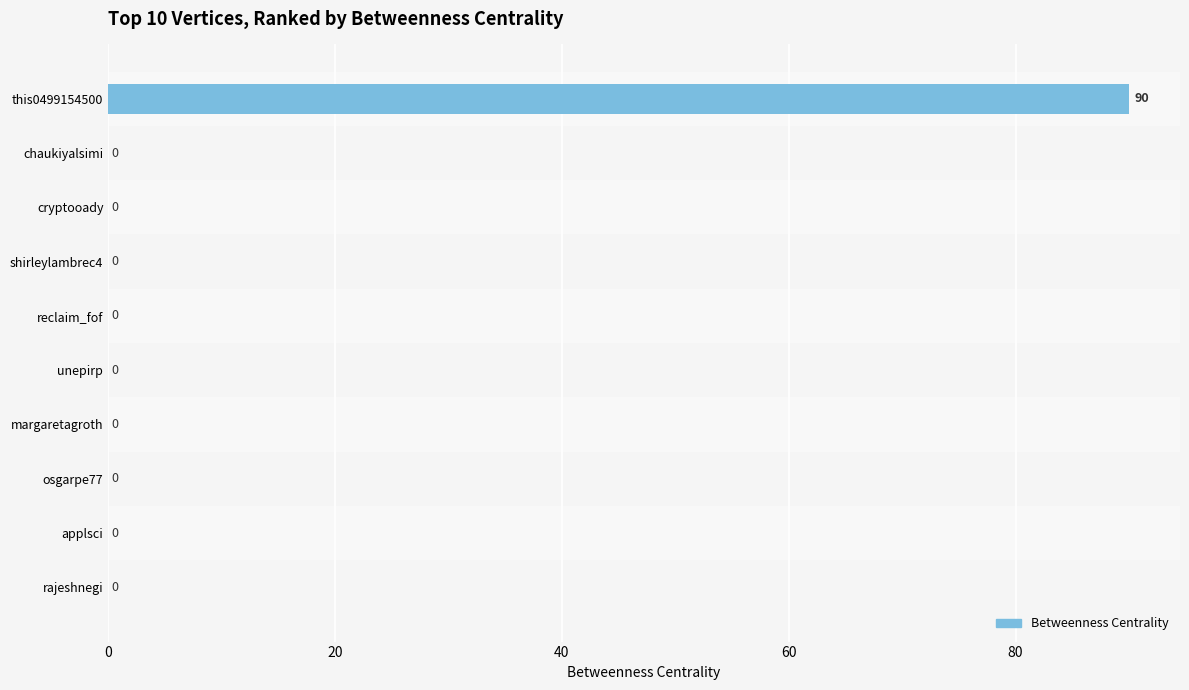

Is it true that the value at cryptooady is -43?

False